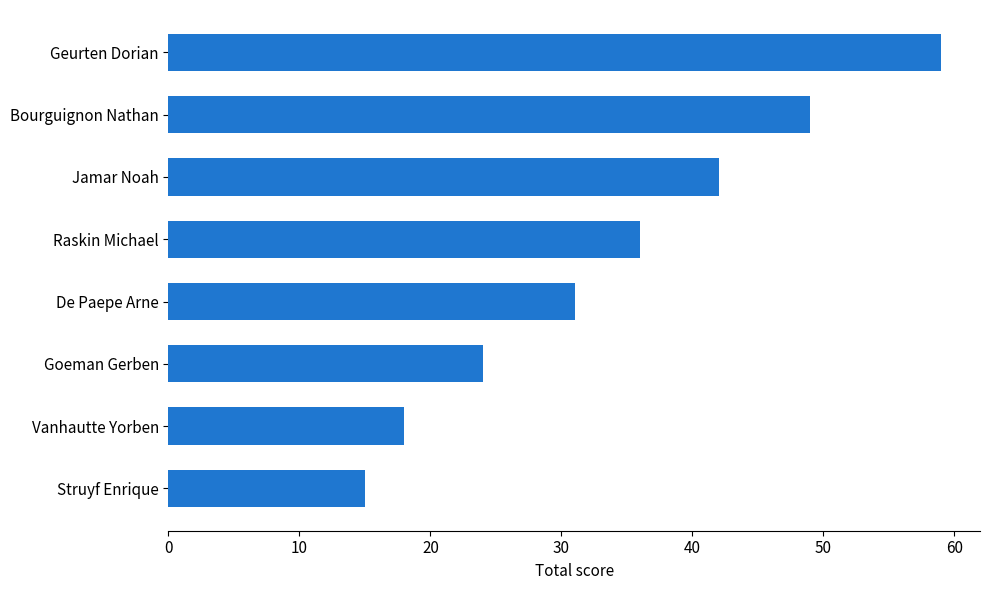

Reading bottom to top, transcribe all the data shown in this chart.

Struyf Enrique=15	Vanhautte Yorben=18	Goeman Gerben=24	De Paepe Arne=31	Raskin Michael=36	Jamar Noah=42	Bourguignon Nathan=49	Geurten Dorian=59